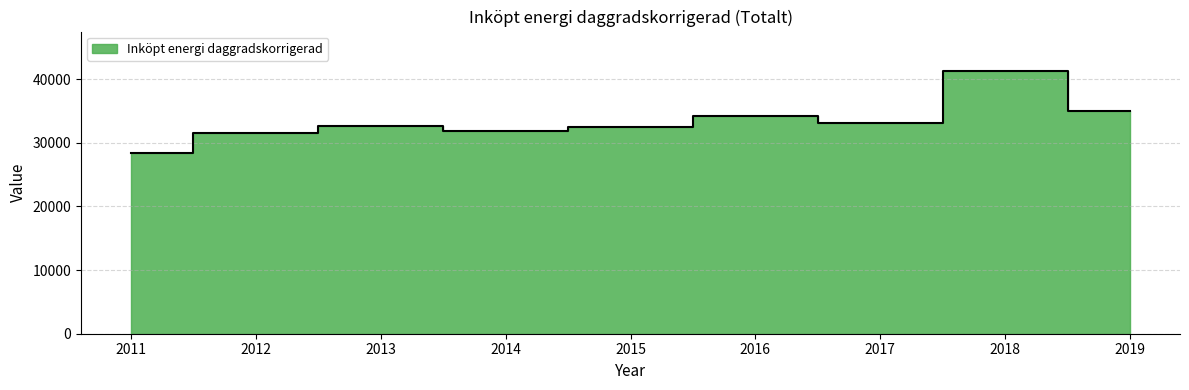

Reading left to right, transcribe all the data shown in this chart.

28435	31545	32615	31943	32441	34296	33153	41301	34997